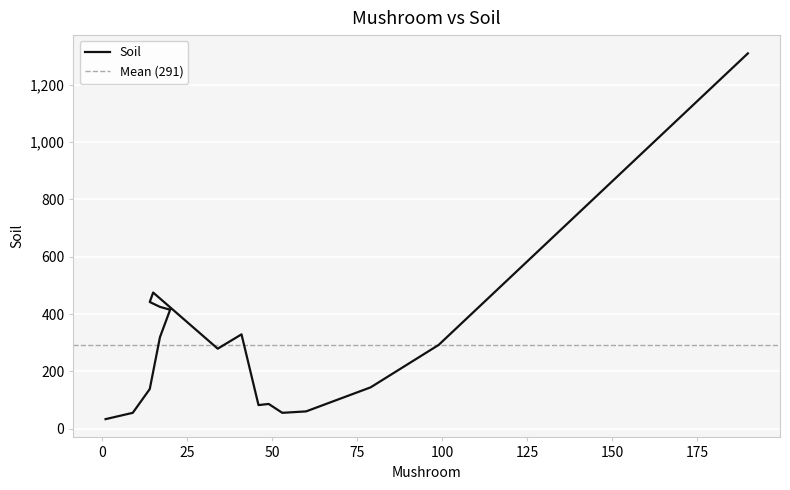

At which label is the value closest to 671?

15